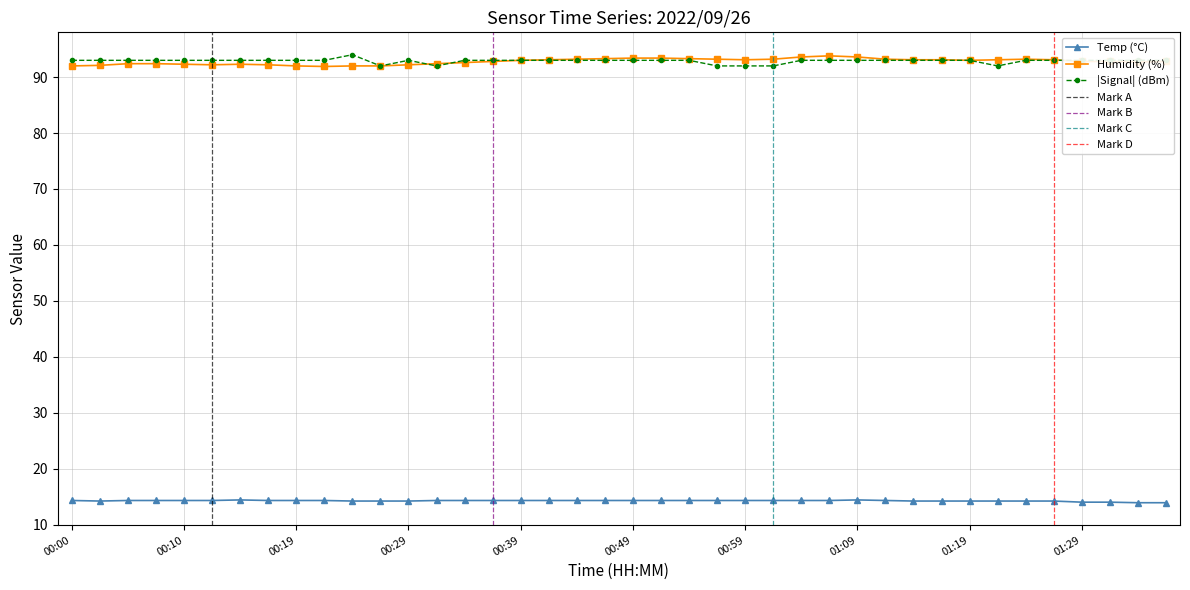

What is the sum of the Humidity values at 00:02 and 00:05?

184.5